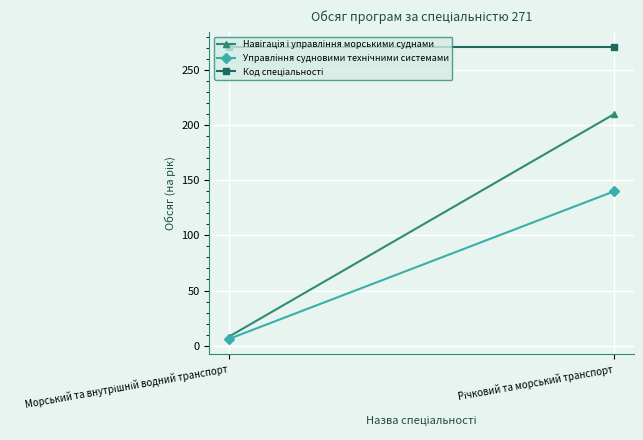

At how many categories does at least one series exceed 220?

2